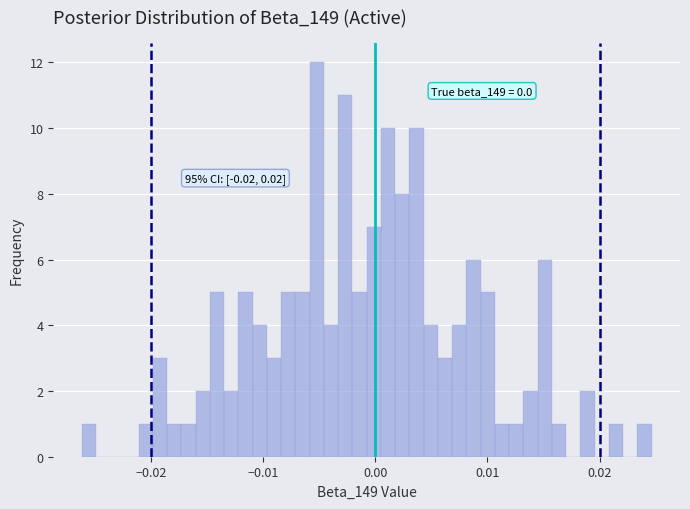

Around what value on the x-axis is the tallest bar? Give the approximate position of its centre, as read against the axis.

-0.005